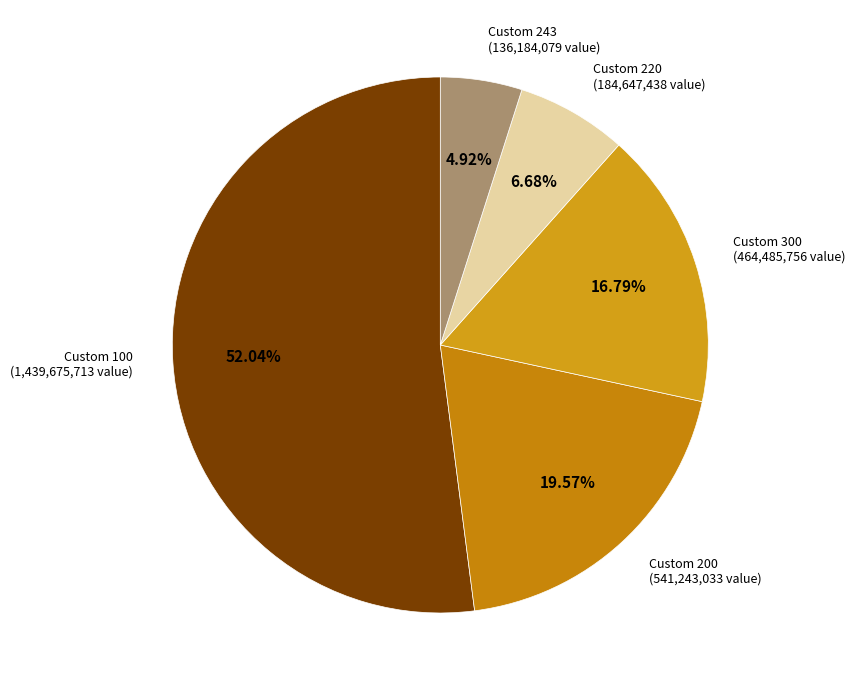

How many segments does this pie chart have?

5